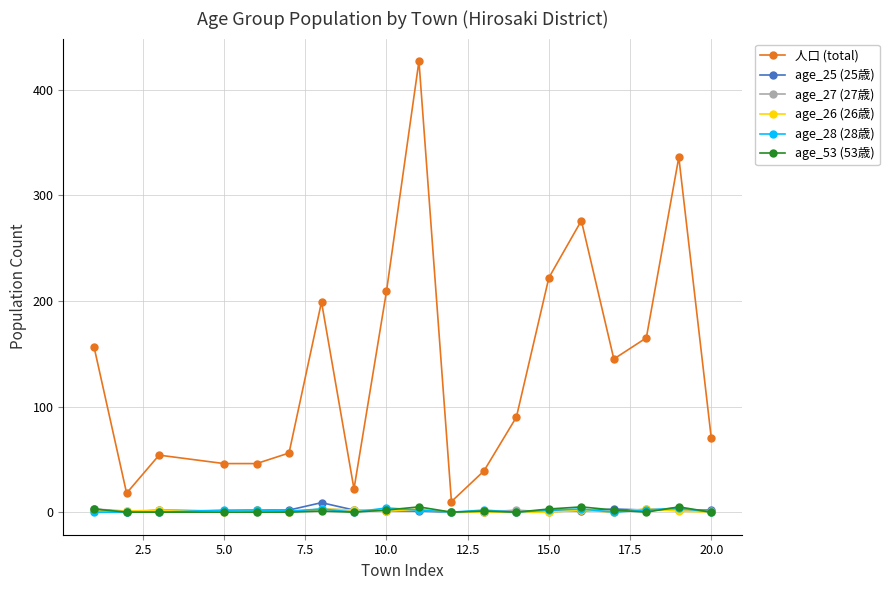

Which series has the widest spread of values?

人口 (total)